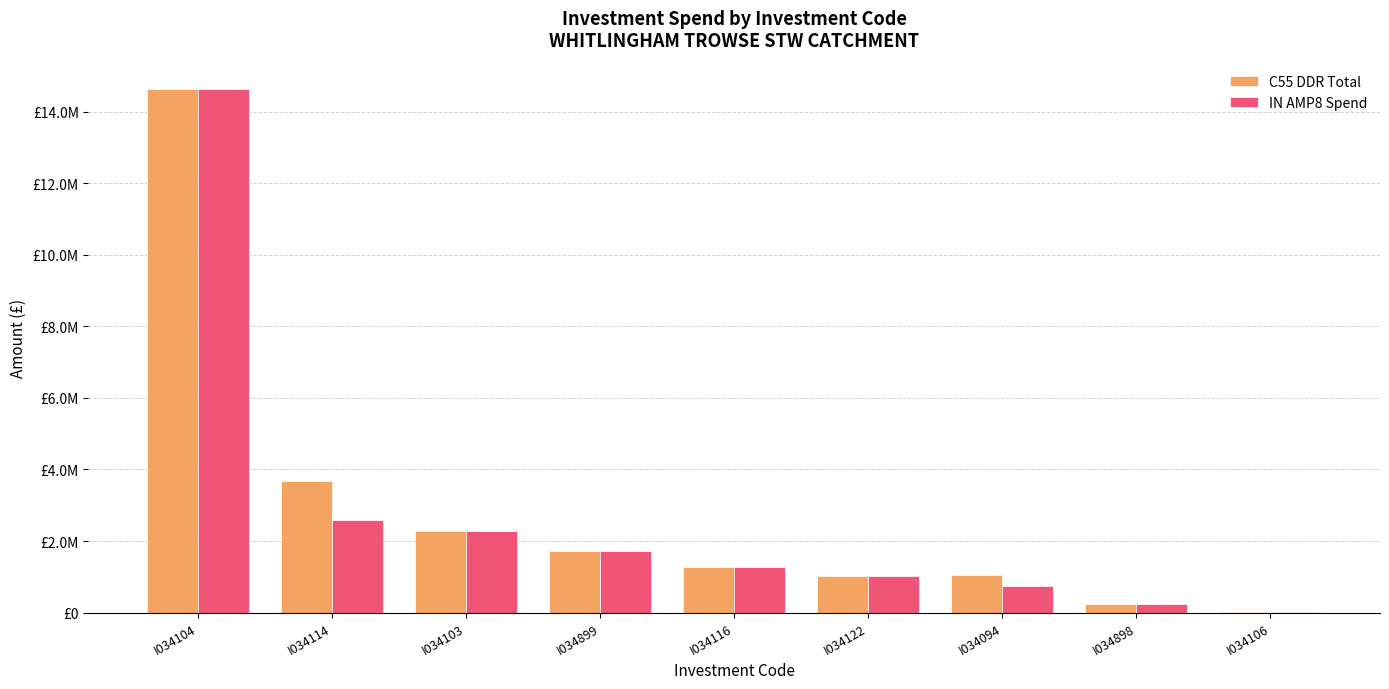

Which series has the widest spread of values?

C55 DDR Total